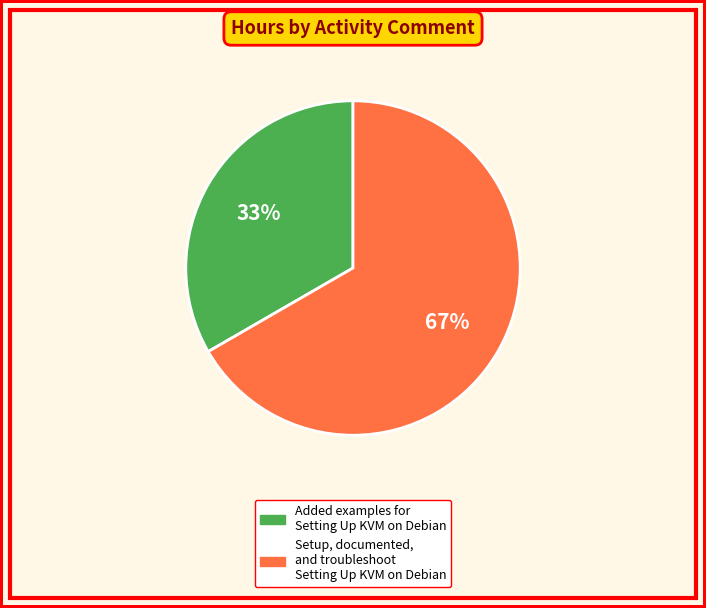

To the nearest percent, what is the average slice percentage?

50%